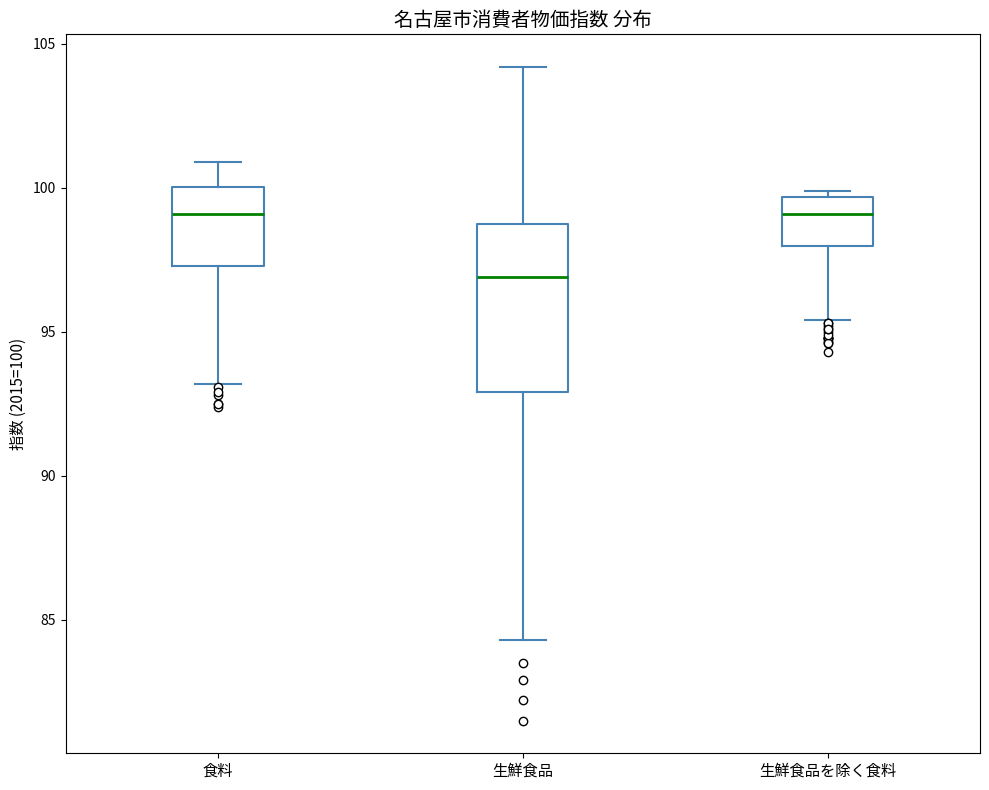

Reading left to right, transcribe this box plot: for each box, give where its median line is, the range the box spans, and where its two whiskers end, as read against the y-axis. The values are not printed on the chart, so give them approximately, as read against the axis.

食料: median 99.0, box 97.5 to 100.0, whiskers 93.0 to 101.0
生鮮食品: median 97.0, box 93.0 to 99.0, whiskers 84.5 to 104.0
生鮮食品を除く食料: median 99.0, box 98.0 to 99.5, whiskers 95.5 to 100.0